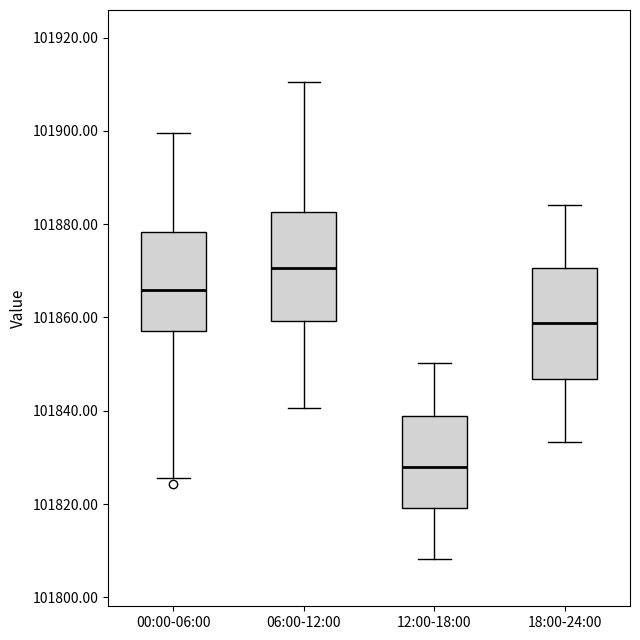

Which box has the lowest median line?

12:00-18:00